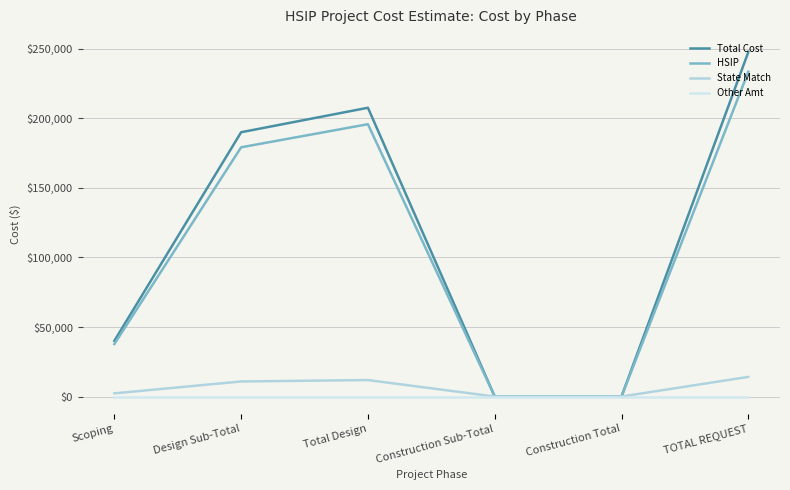

At which category does HSIP reach its first local peak?

Total Design